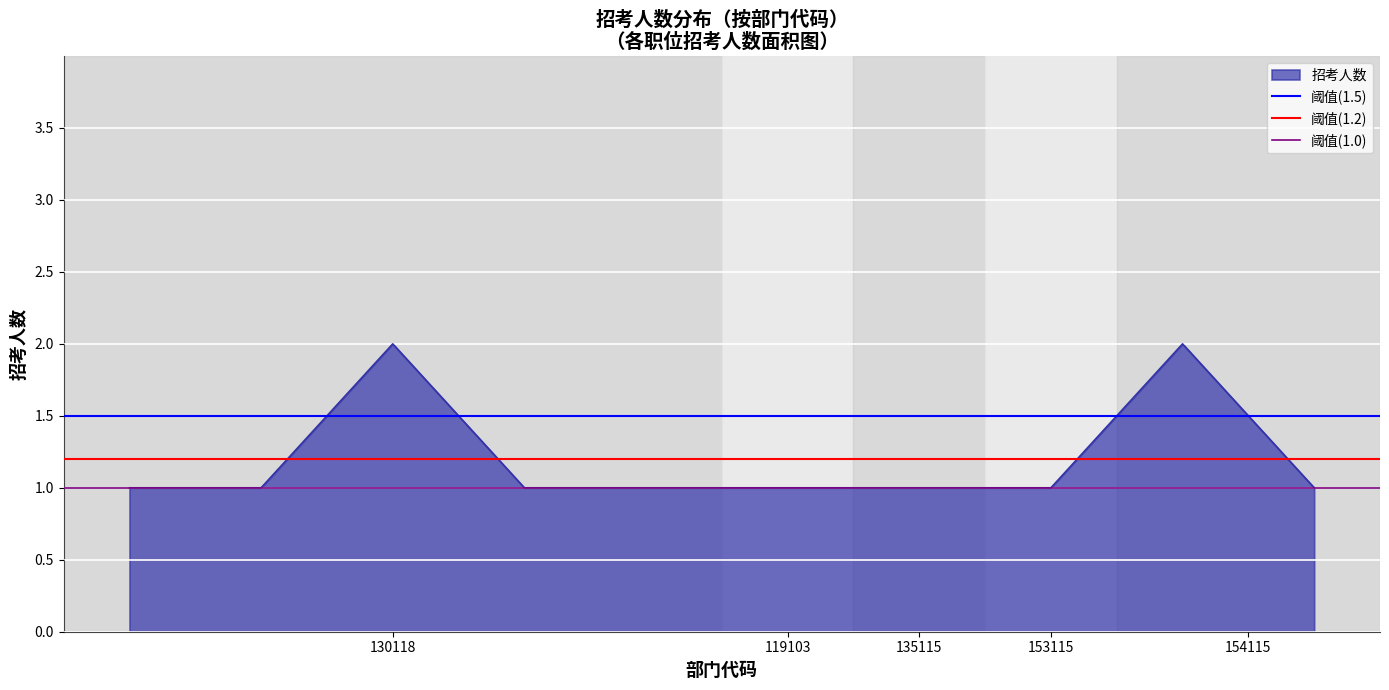

What value does the 阈值(1.5) series have at 119103?

1.5